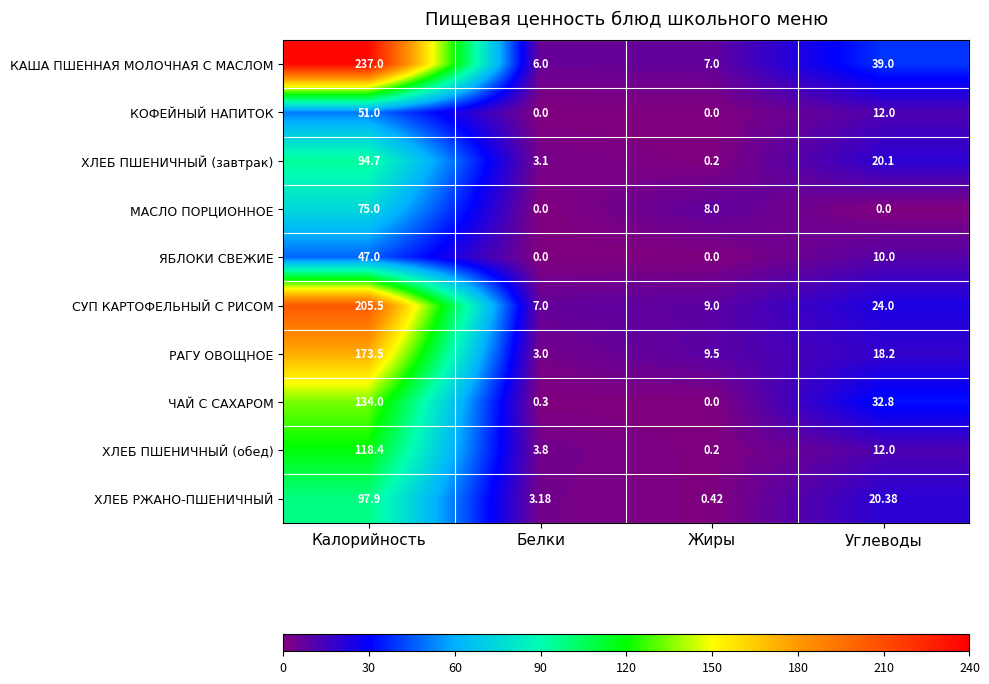

At which label is ХЛЕБ ПШЕНИЧНЫЙ (обед) closest to 59?

Углеводы